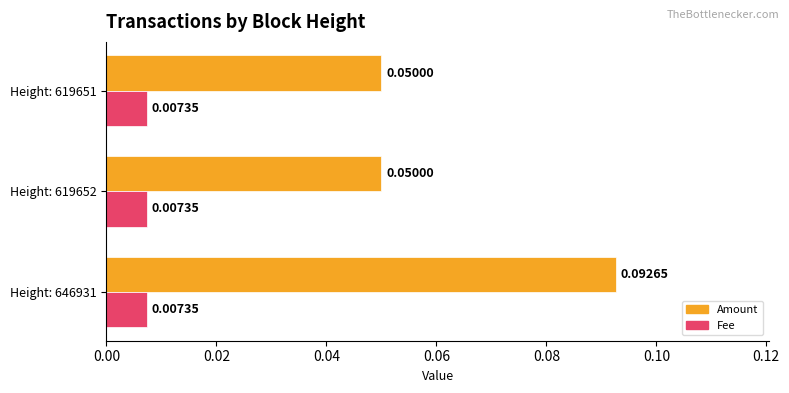

Which series changed the most between Height: 646931 and Height: 619652?

Amount